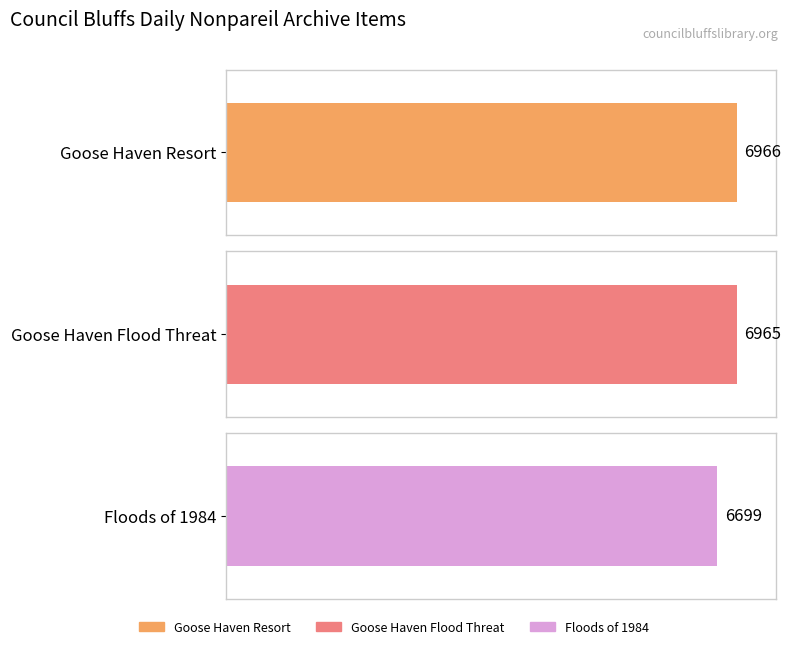

Rank the categories by value from highest to lowest.

Goose Haven Resort, Goose Haven Flood Threat, Floods of 1984